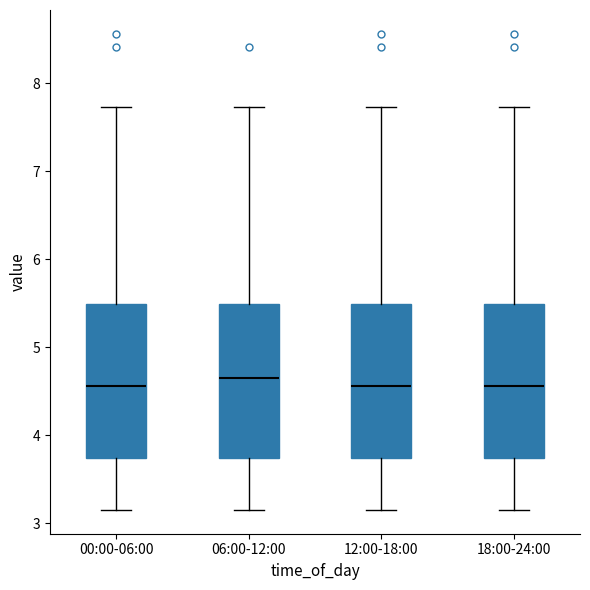

Where does the upper whisker of the box for 00:00-06:00 end on the y-axis? The values are not printed on the chart, so give them approximately, as read against the axis.

7.7